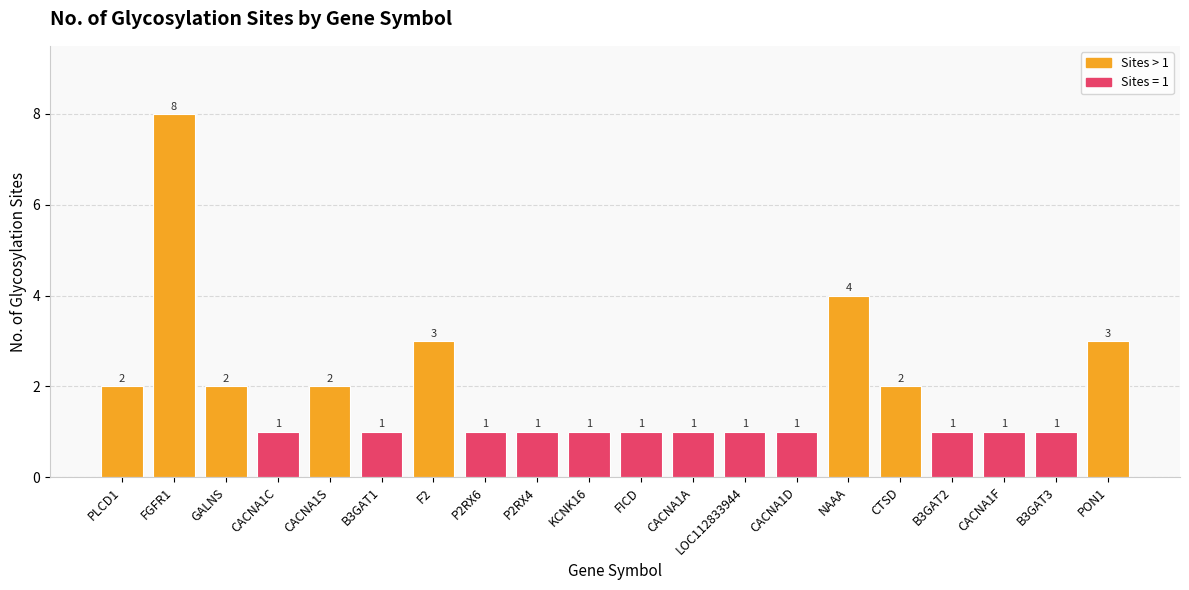

Count the values in the range 1 to 2.

16